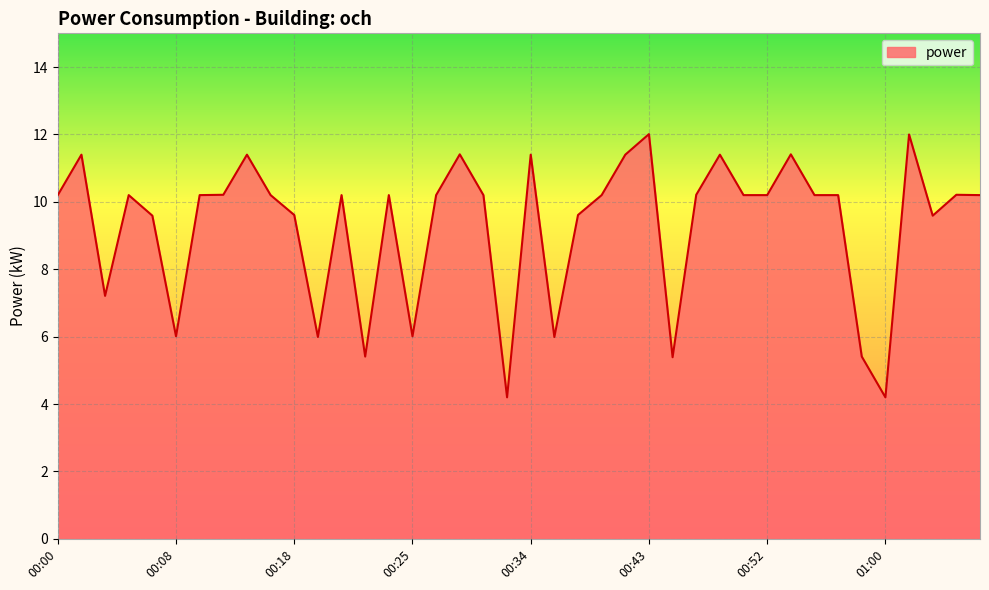

Reading left to right, transcribe all the data shown in this chart.

10.2	11.4	7.2	10.2	9.6	6.0	10.2	10.2	11.4	10.2	9.6	6.0	10.2	5.4	10.2	6.0	10.2	11.4	10.2	4.2	11.4	6.0	9.6	10.2	11.4	12.0	5.4	10.2	11.4	10.2	10.2	11.4	10.2	10.2	5.4	4.2	12.0	9.6	10.2	10.2